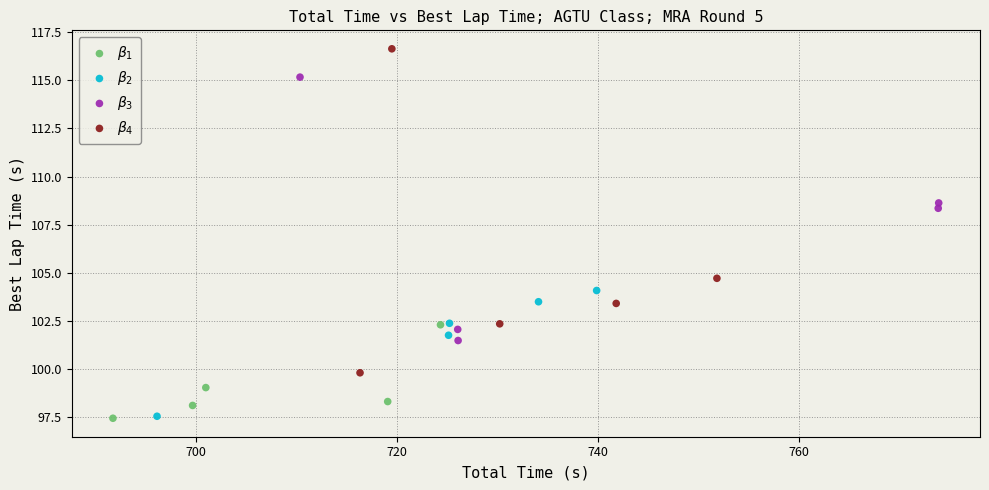

Which series reaches the maximum Y coordinate?

$\beta_4$